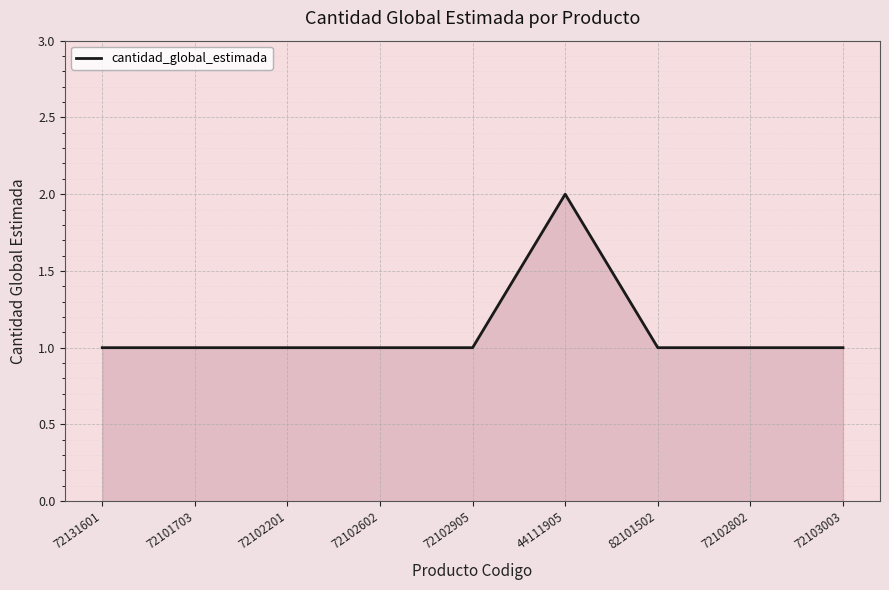

What is the change in value from 72102201 to 44111905?

+1